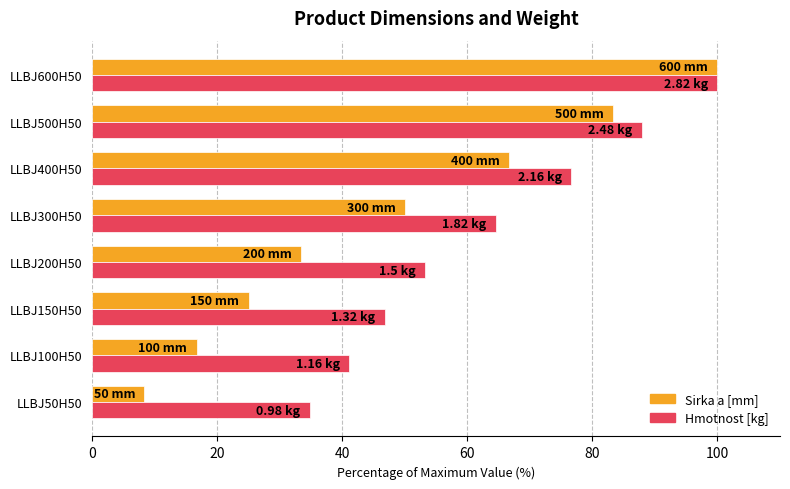

What is the smallest value displayed?

8.3